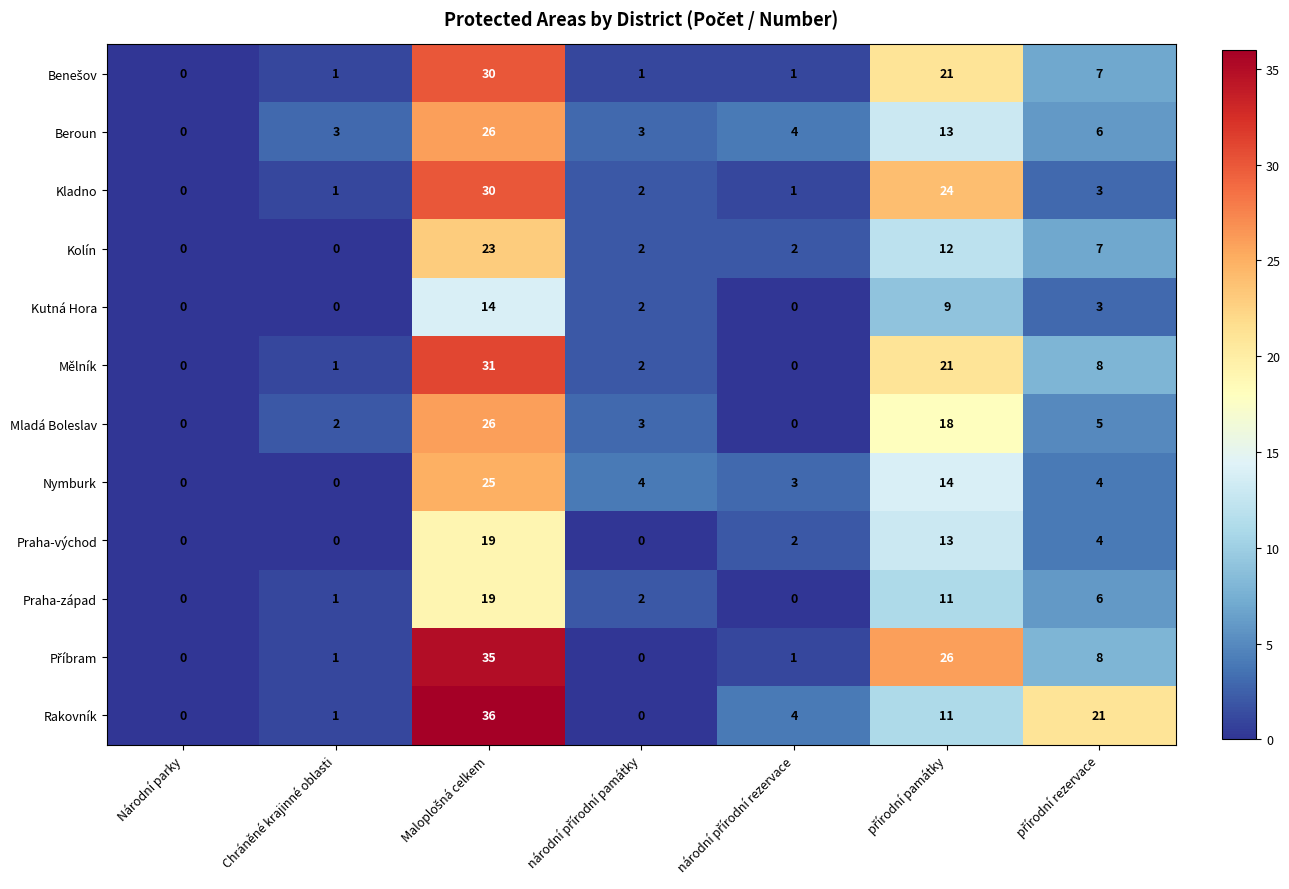

How many distinct data groups are displayed?

12